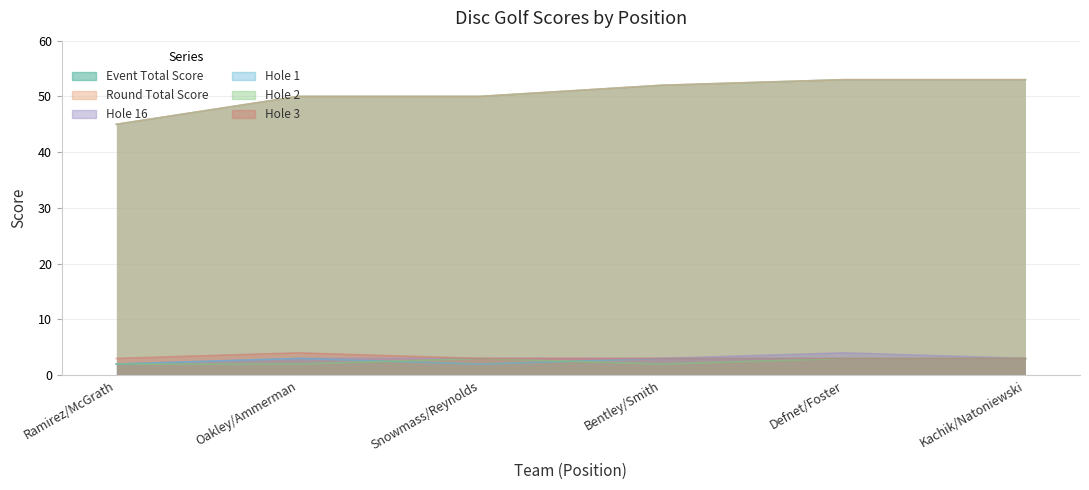

Rank the series by their maximum value, from lowest to highest.

hole_1, hole_2, hole_16, hole_3, event_total_score, round_total_score